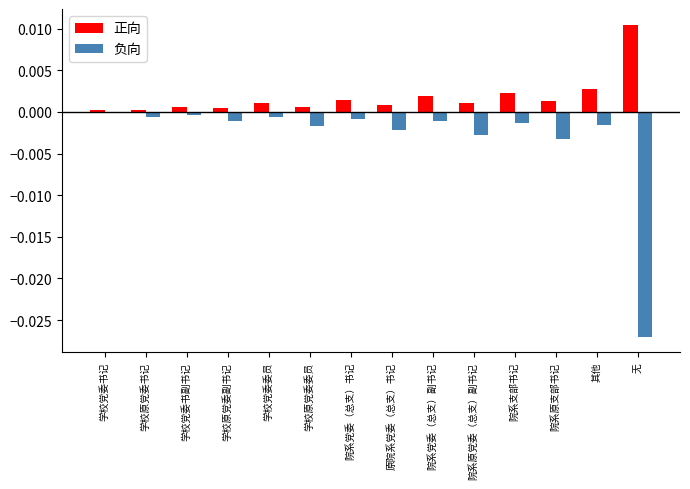

True or false: 正向 has a value of 0.0 at 学校党委书记.

True